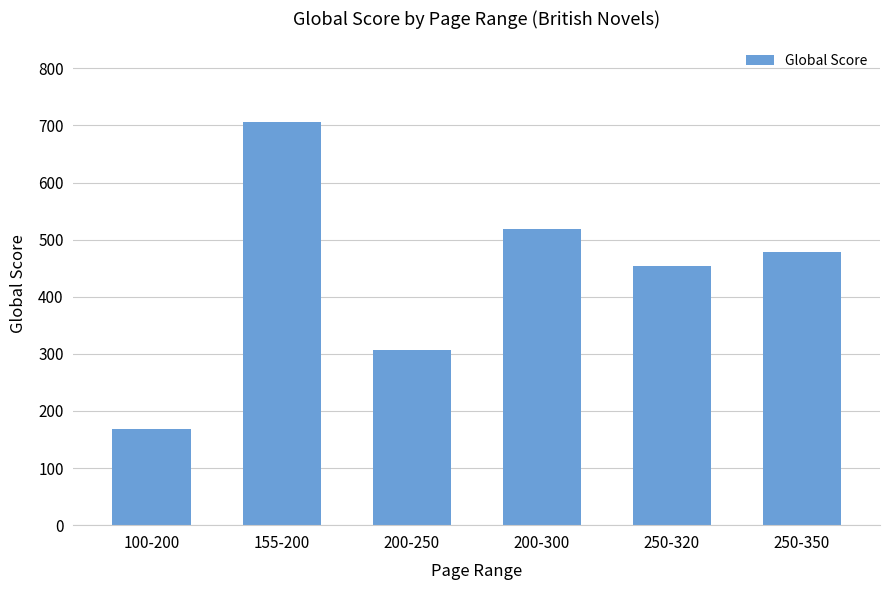

What is the change in value from 200-250 to 250-320?

+146